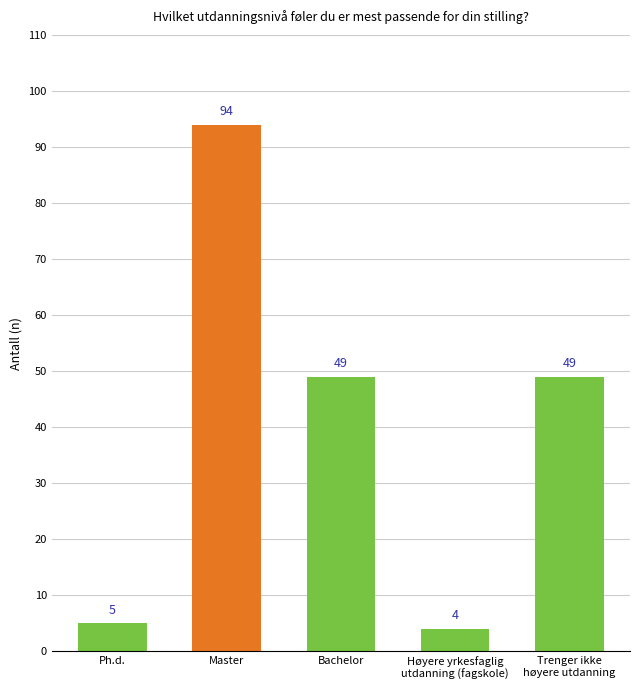

Reading left to right, transcribe all the data shown in this chart.

Ph.d.=5	Master=94	Bachelor=49	Høyere yrkesfaglig
utdanning (fagskole)=4	Trenger ikke
høyere utdanning=49